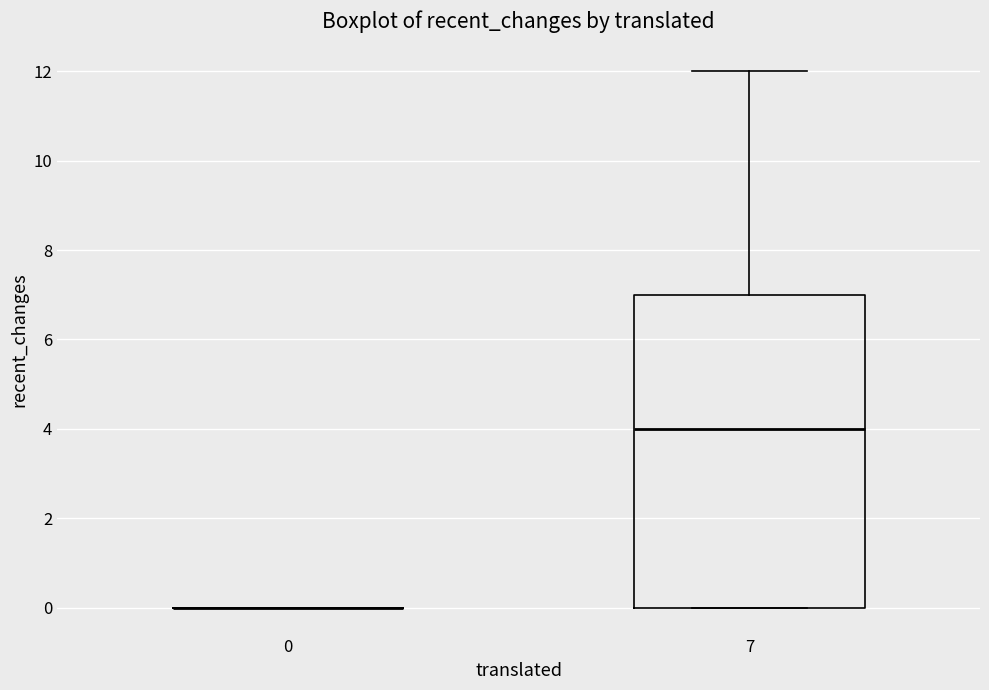

Reading left to right, read every box against the y-axis: the position of its median line, the range the box covers, and the ends of its whiskers. The values are not printed on the chart, so give them approximately, as read against the axis.

0: box collapsed to a line at 0, whiskers 0 to 0
7: median 4, box 0 to 7, whiskers 0 to 12